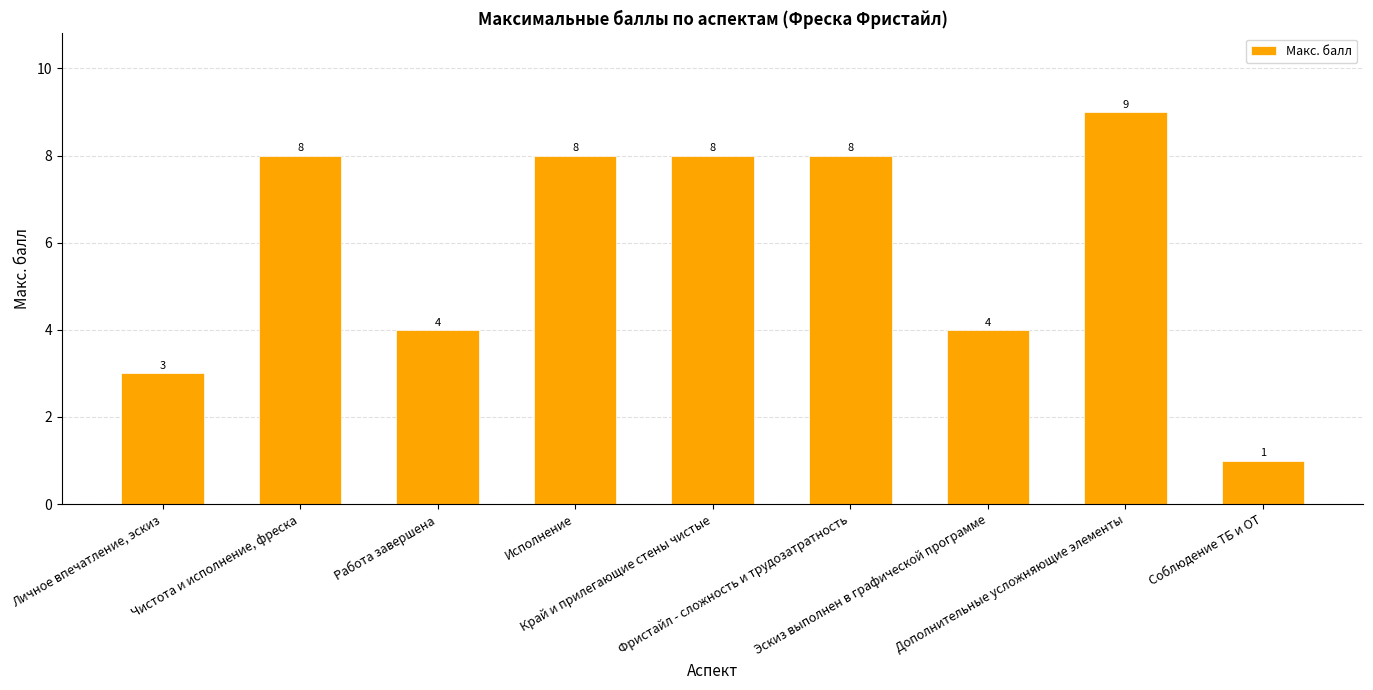

Reading right to left, extract all data points from this chart.

Соблюдение ТБ и ОТ=1	Дополнительные усложняющие элементы=9	Эскиз выполнен в графической программе=4	Фристайл - сложность и трудозатратность=8	Край и прилегающие стены чистые=8	Исполнение=8	Работа завершена=4	Чистота и исполнение, фреска=8	Личное впечатление, эскиз=3